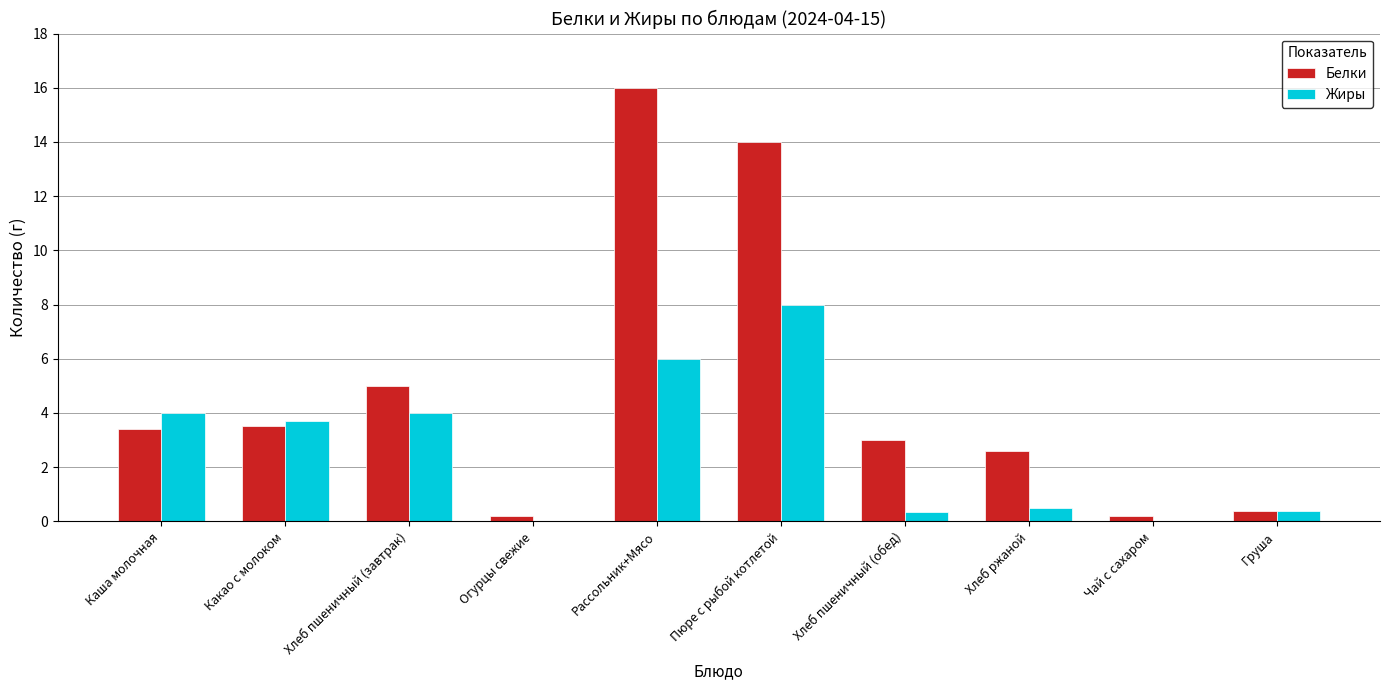

What is the total value across all series at Хлеб ржаной?

3.1